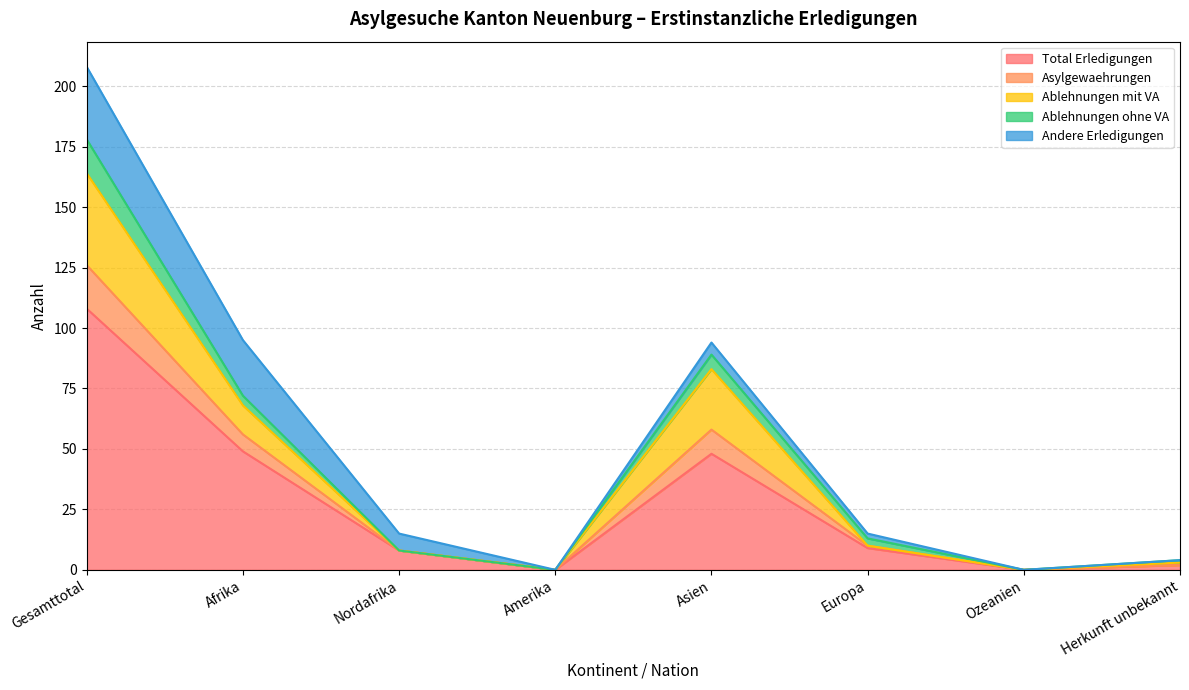

The Asylgewaehrungen series shows 17 at Europa. True or false?

False